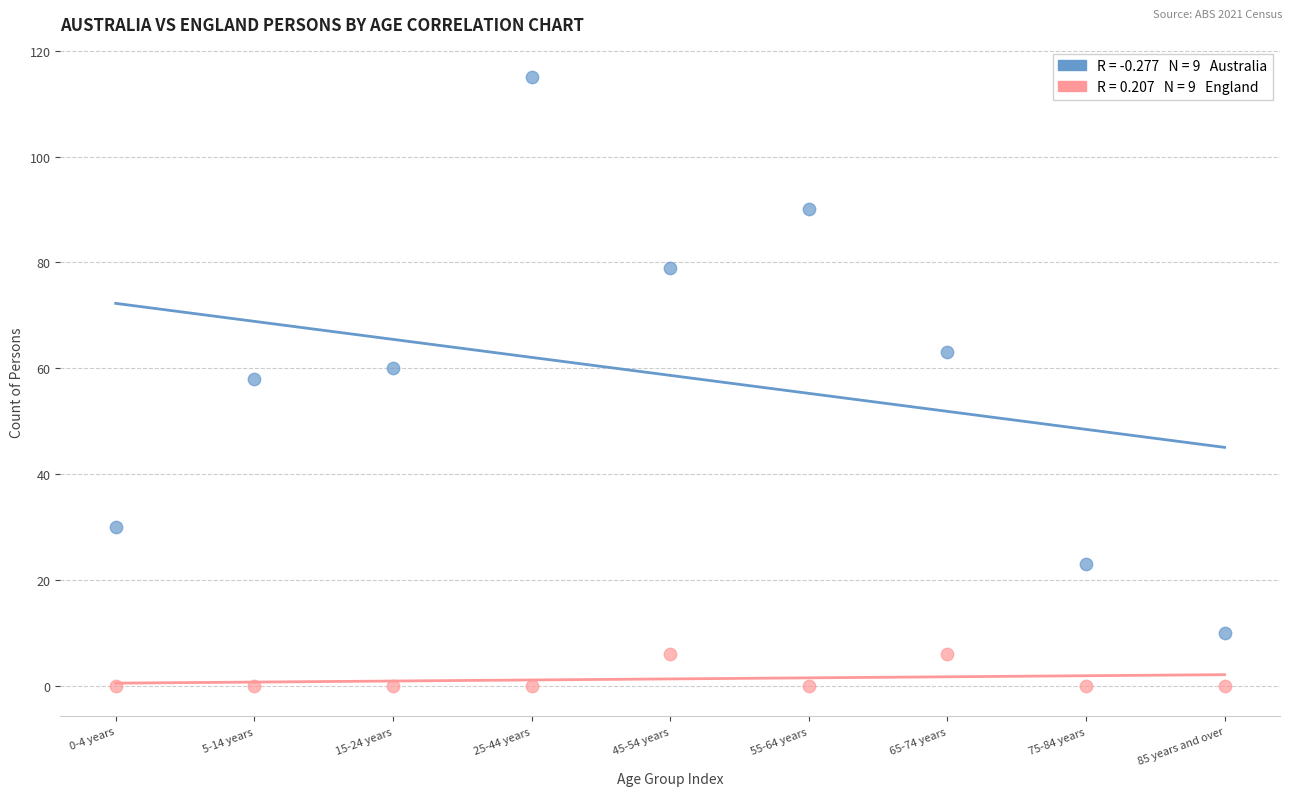

Across all data points, what is the range of Y values (max minus min)?

115